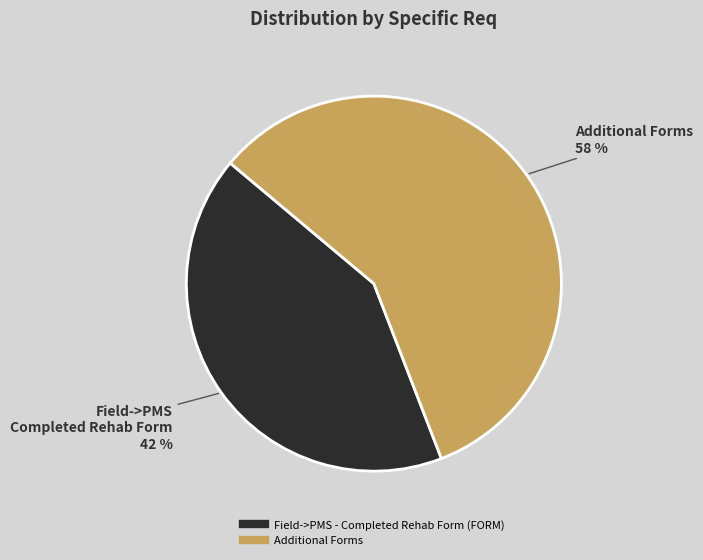

Is there any slice that represents more than half of the pie?

Yes